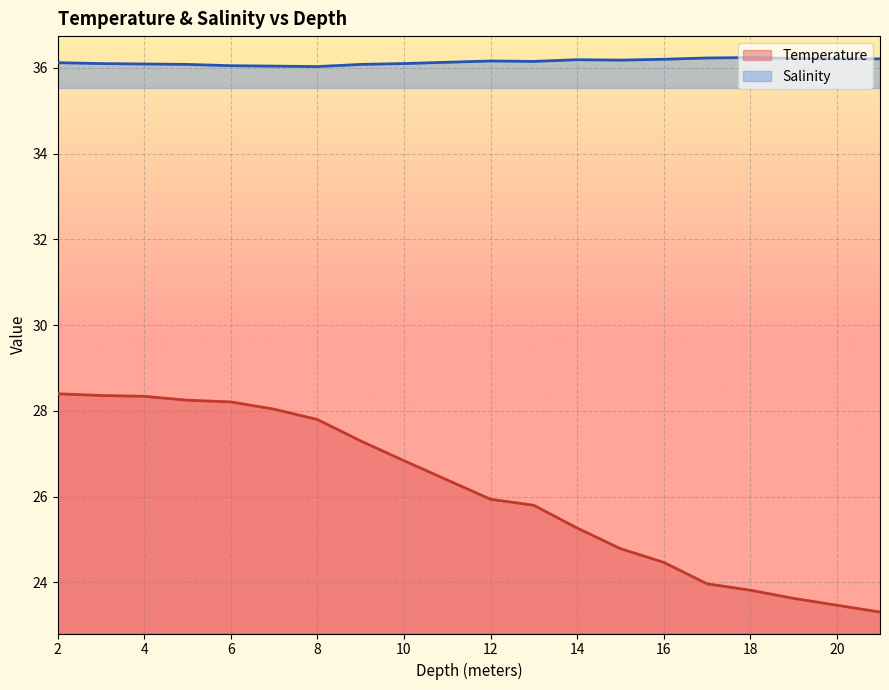

The Salinity series shows 23.9 at 21. True or false?

False